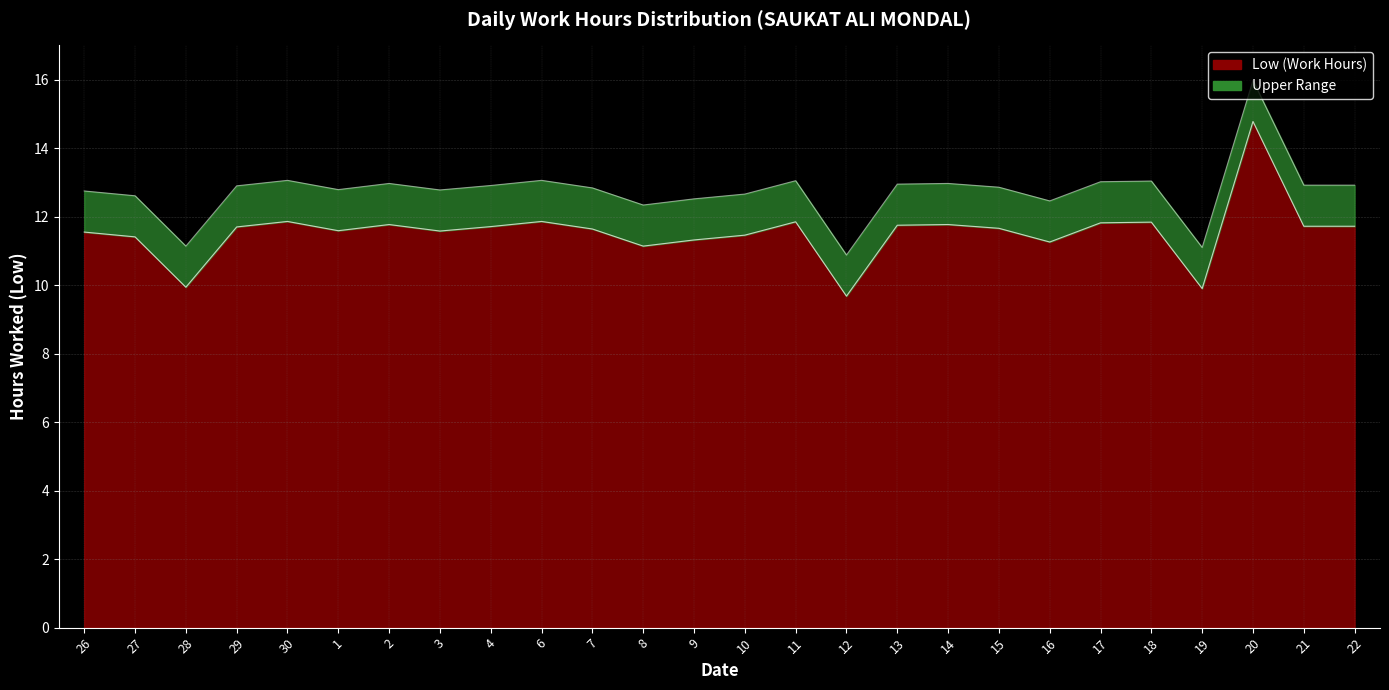

Rank the categories by value from highest to lowest.

20, 30, 6, 11, 18, 17, 2, 14, 13, 21, 22, 4, 29, 15, 7, 1, 3, 26, 10, 27, 9, 16, 8, 28, 19, 12